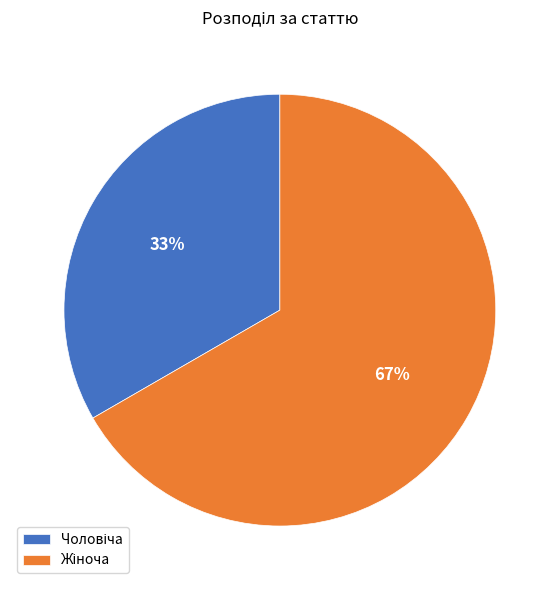

To the nearest percent, what is the average slice percentage?

50%